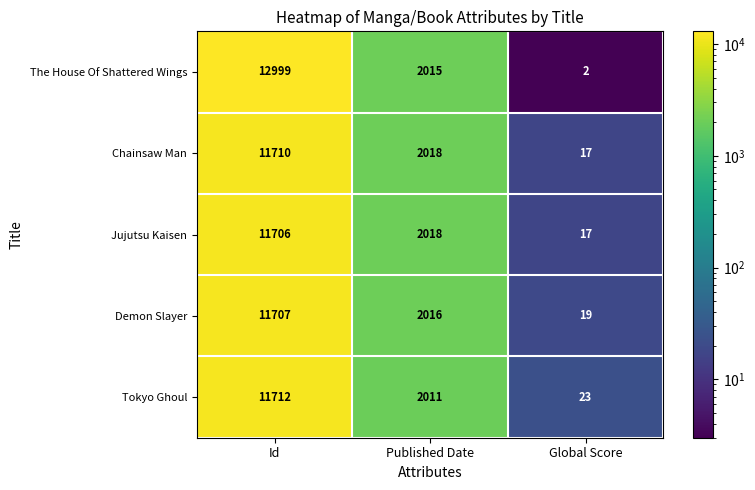

How many categories are shown in the chart?

3